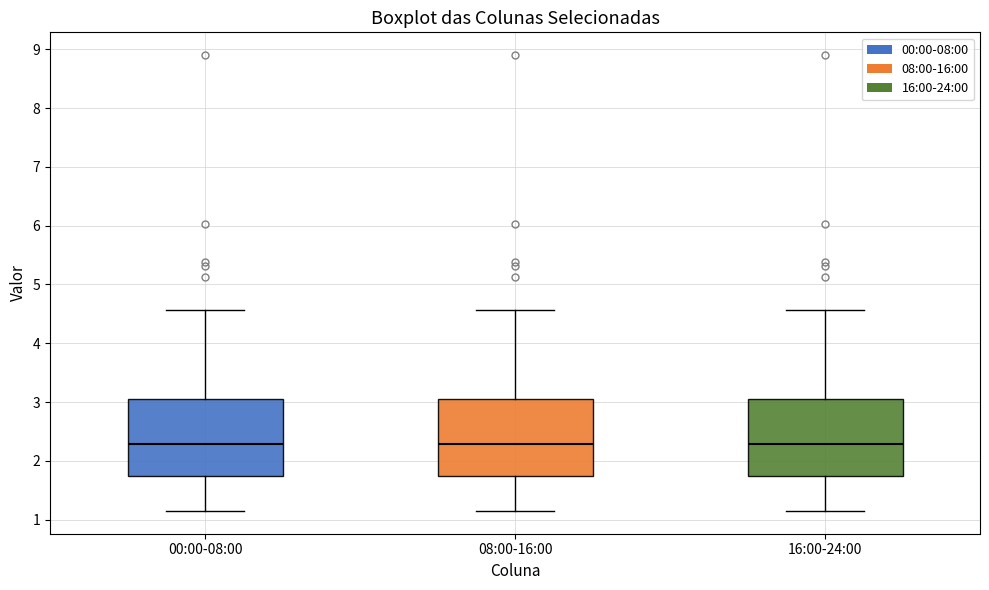

Where does the upper whisker of the box for 08:00-16:00 end on the y-axis? The values are not printed on the chart, so give them approximately, as read against the axis.

4.6